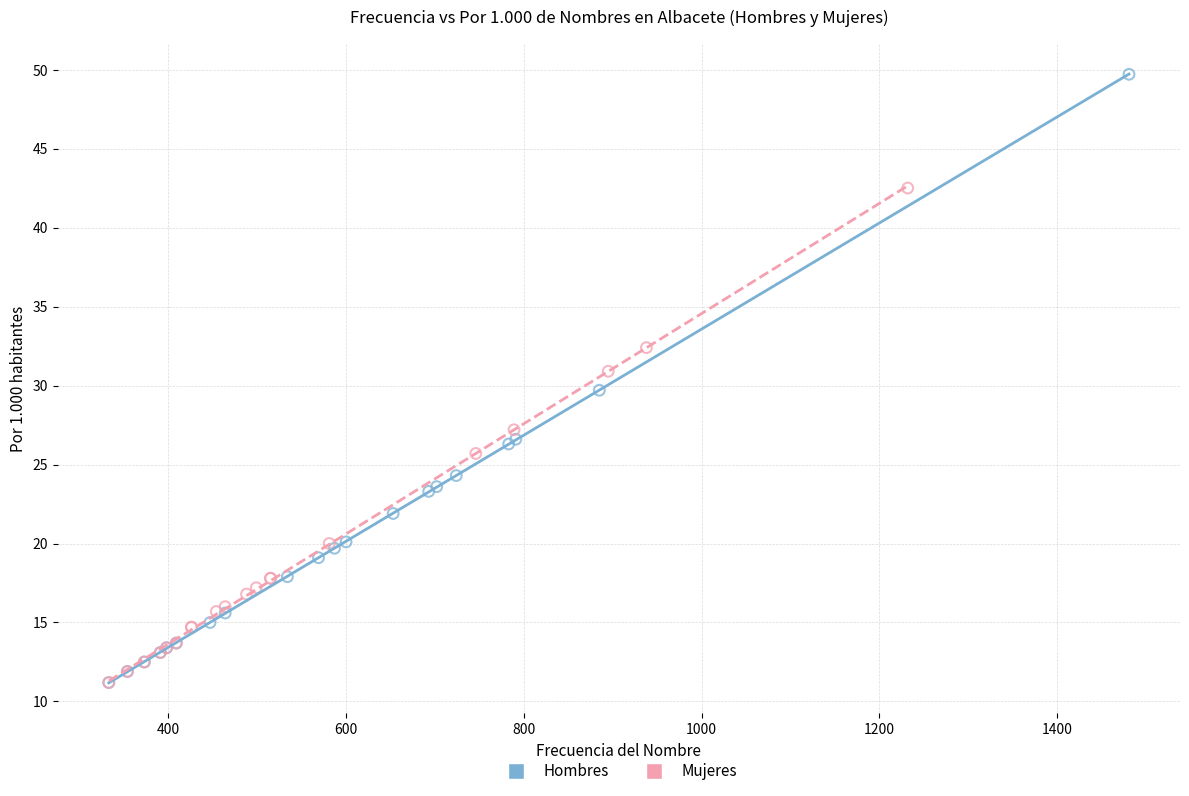

Which series reaches the maximum Y coordinate?

Hombres